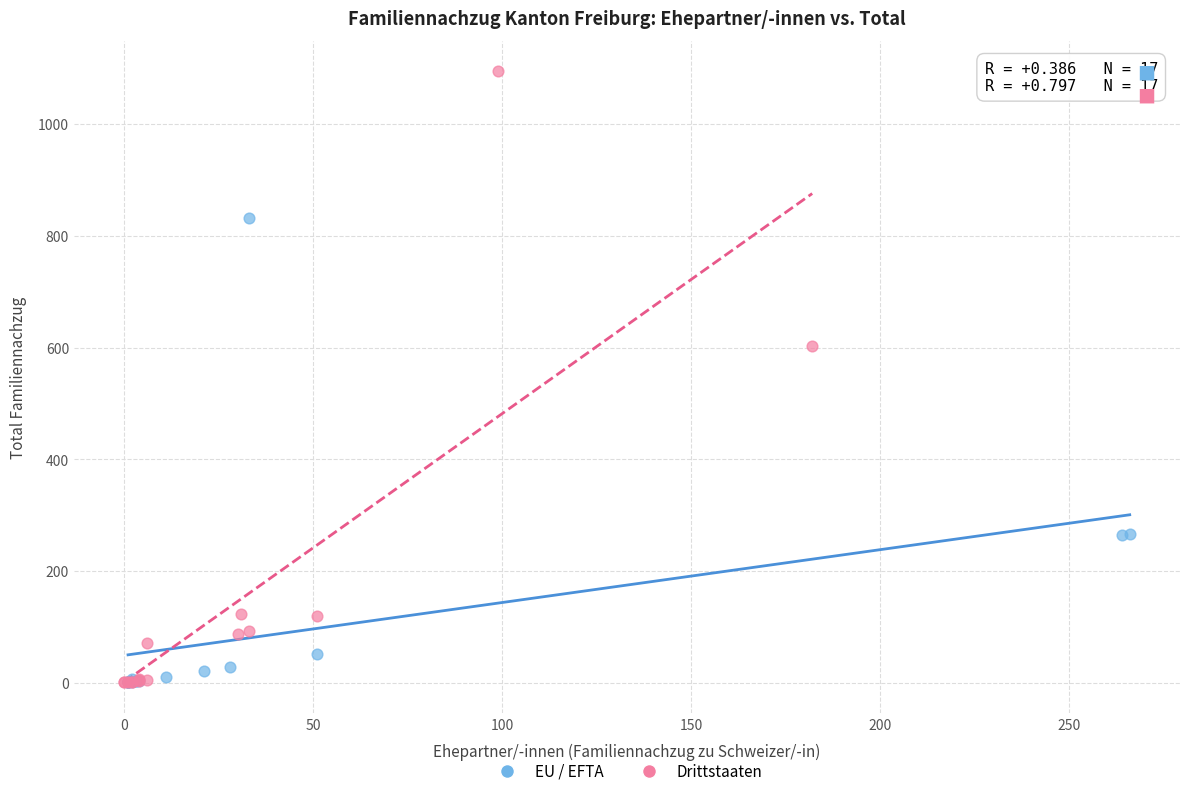

Which series contains the highest Y value?

Drittstaaten